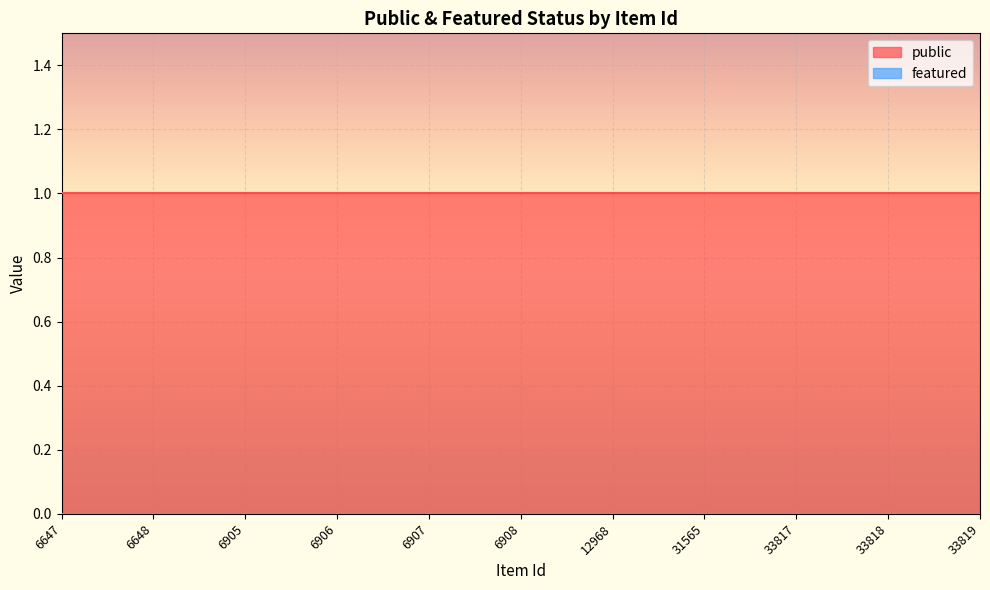

Rank the series at 33819 from lowest to highest value.

featured, public